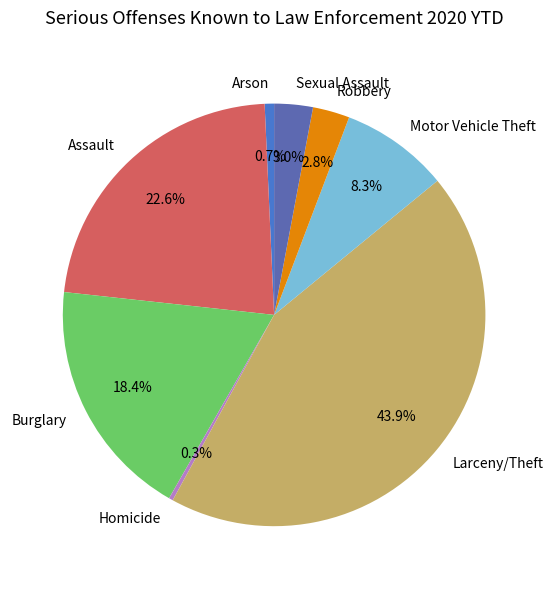

To the nearest percent, what percentage of the pie is Motor Vehicle Theft?

8%